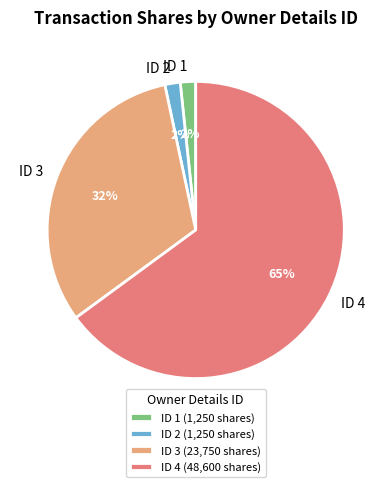

Does any single category account for the majority?

Yes